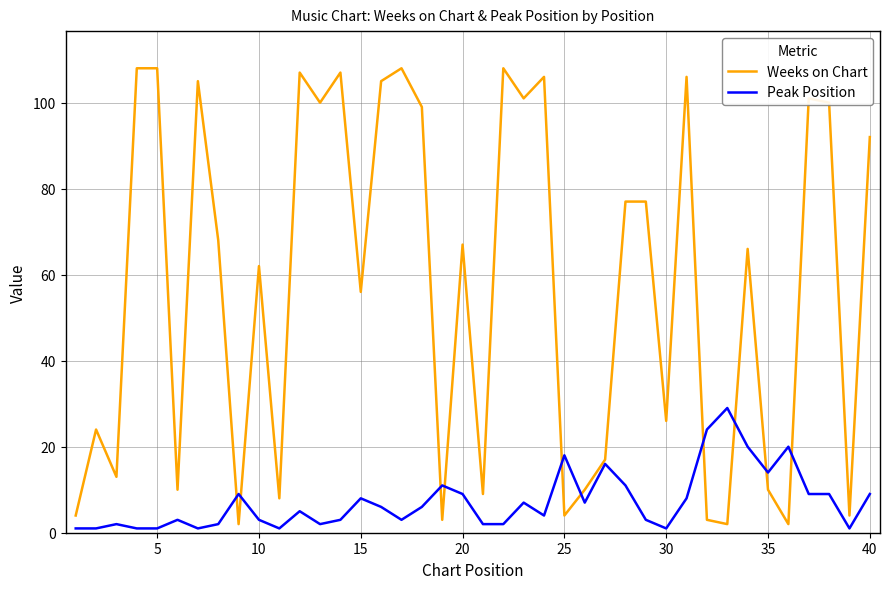

List the series in order of their peak value, highest first.

Weeks on Chart, Peak Position